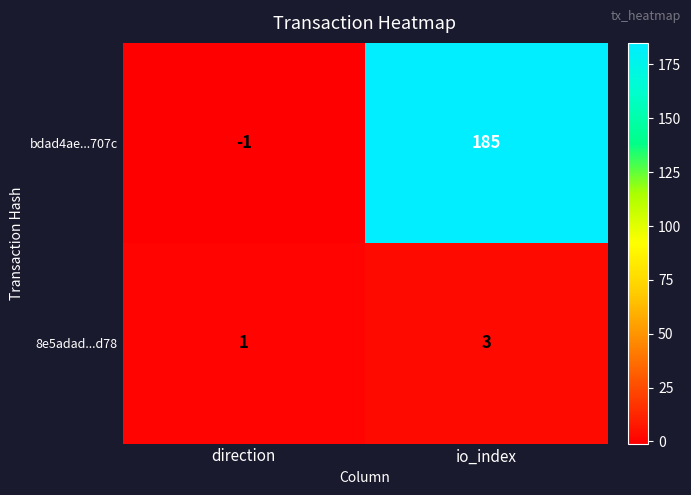

What is the sum of all 8e5adad...d78 values?

4